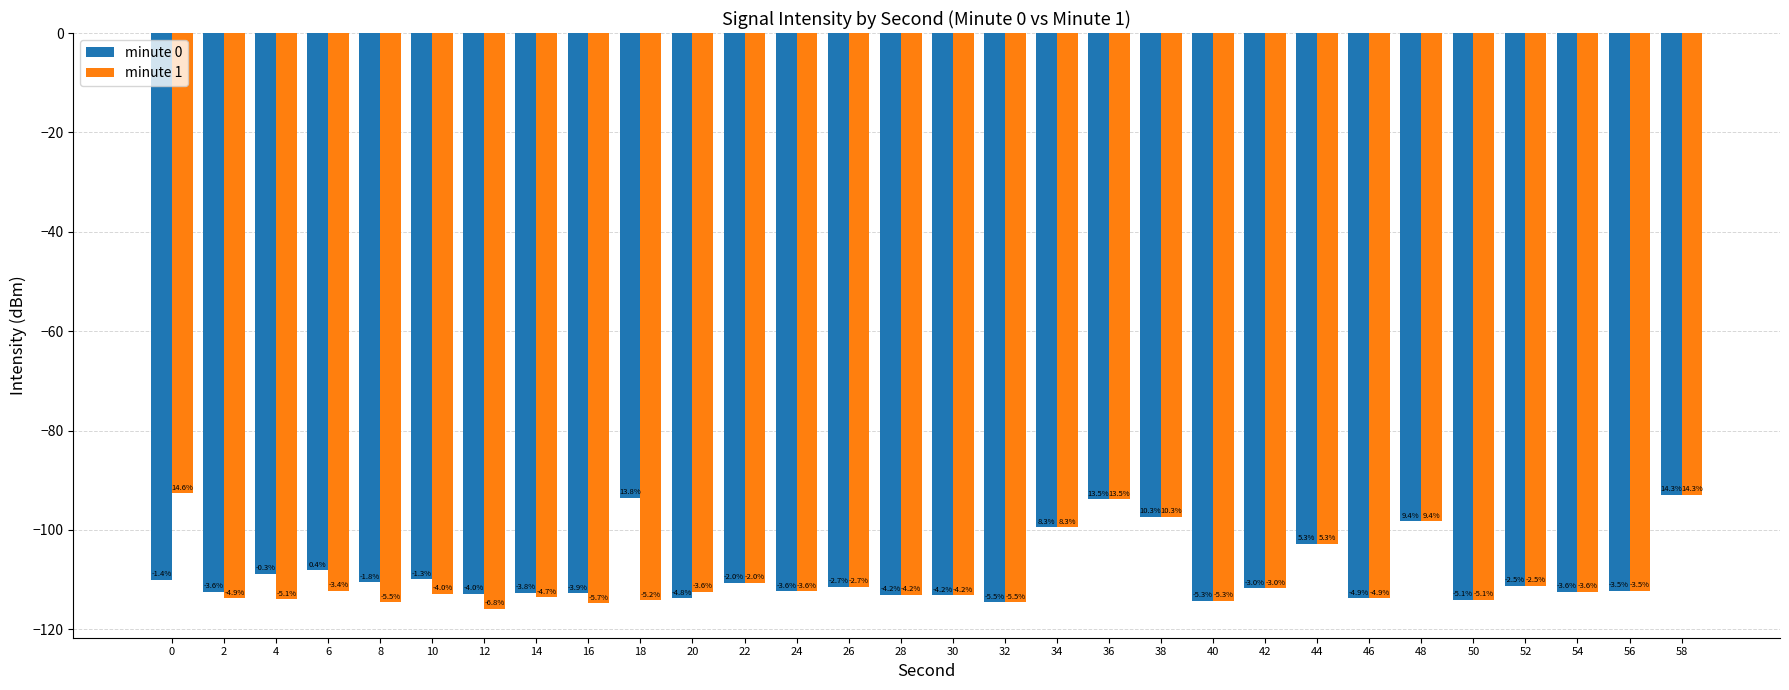

Reading right to left, extract all data points from this chart.

minute 0: -92.9	-112.2	-112.4	-111.2	-114.1	-98.3	-113.8	-102.8	-111.7	-114.3	-97.4	-93.9	-99.4	-114.5	-113.1	-113.1	-111.4	-112.4	-110.6	-113.7	-93.5	-112.7	-112.6	-112.8	-109.9	-110.5	-108.1	-108.8	-112.4	-110.0
minute 1: -92.9	-112.2	-112.4	-111.2	-114.1	-98.3	-113.8	-102.8	-111.7	-114.3	-97.4	-93.9	-99.4	-114.5	-113.1	-113.1	-111.4	-112.4	-110.6	-112.4	-114.1	-114.7	-113.6	-115.9	-112.8	-114.5	-112.2	-114.0	-113.8	-92.6